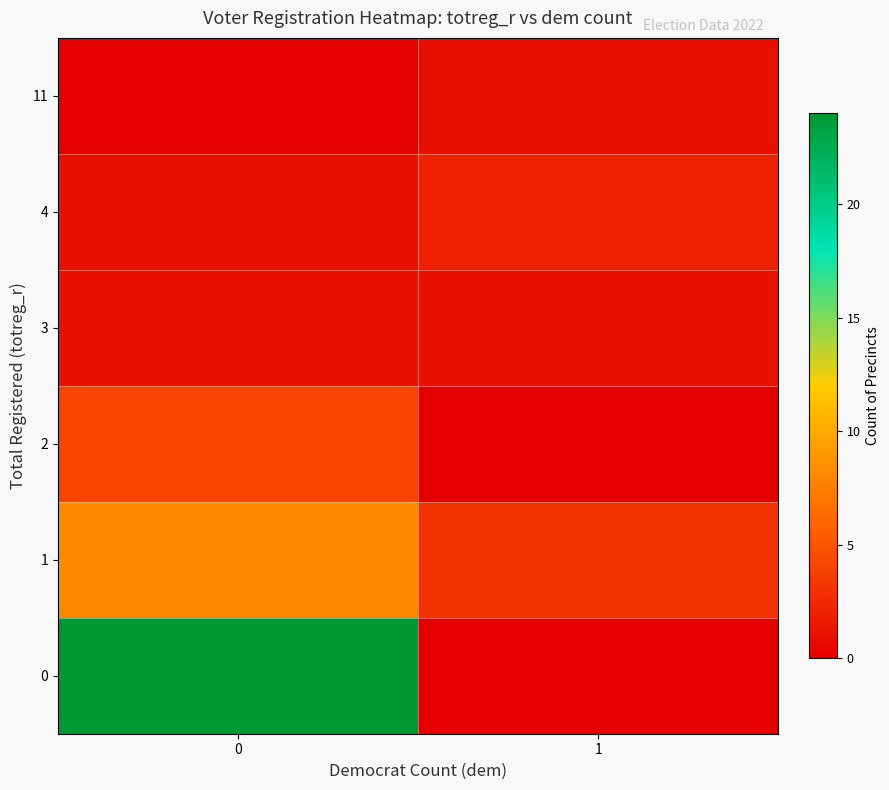

At 1, list the series in order from smallest to largest.

0, 2, 3, 11, 4, 1